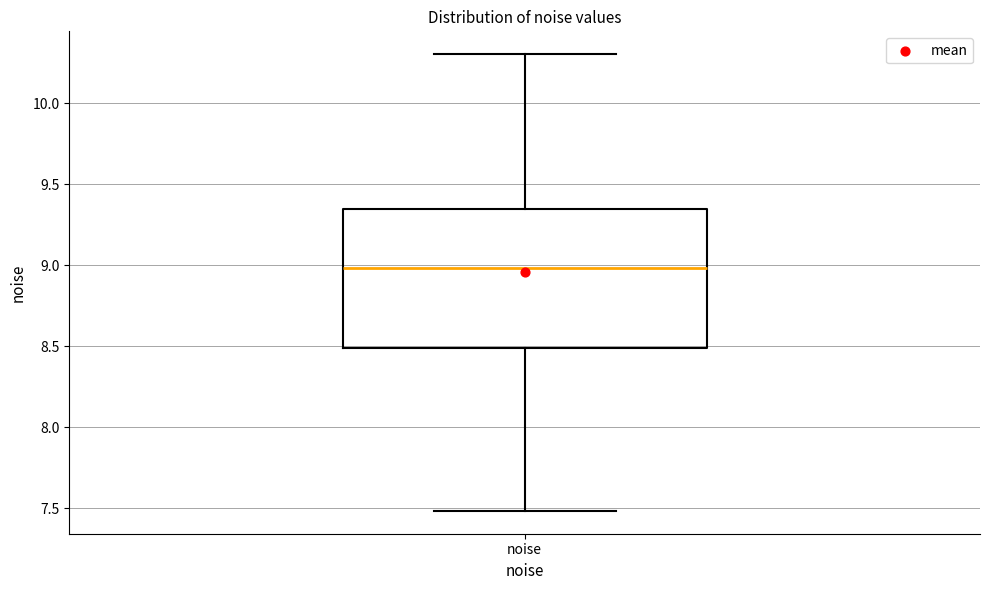

Where does the lower whisker of the box for noise end on the y-axis? The values are not printed on the chart, so give them approximately, as read against the axis.

7.50